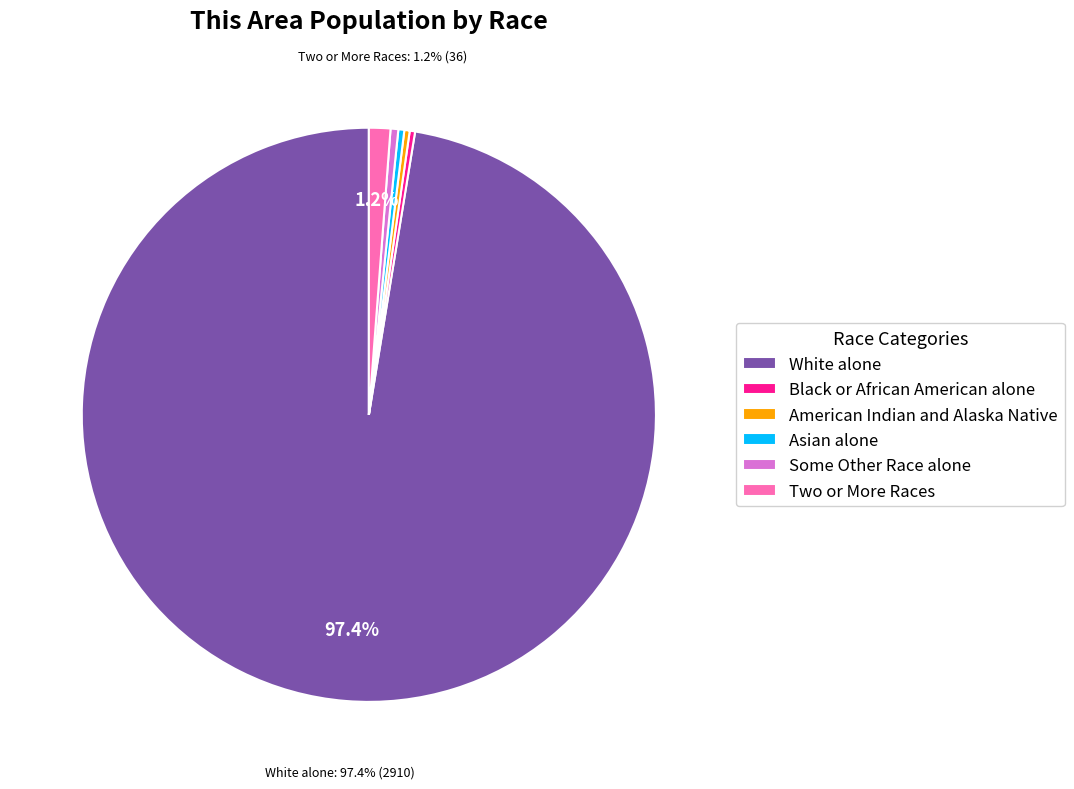

What is the ratio of the value at White alone to the value at Black or African American alone?

323.3